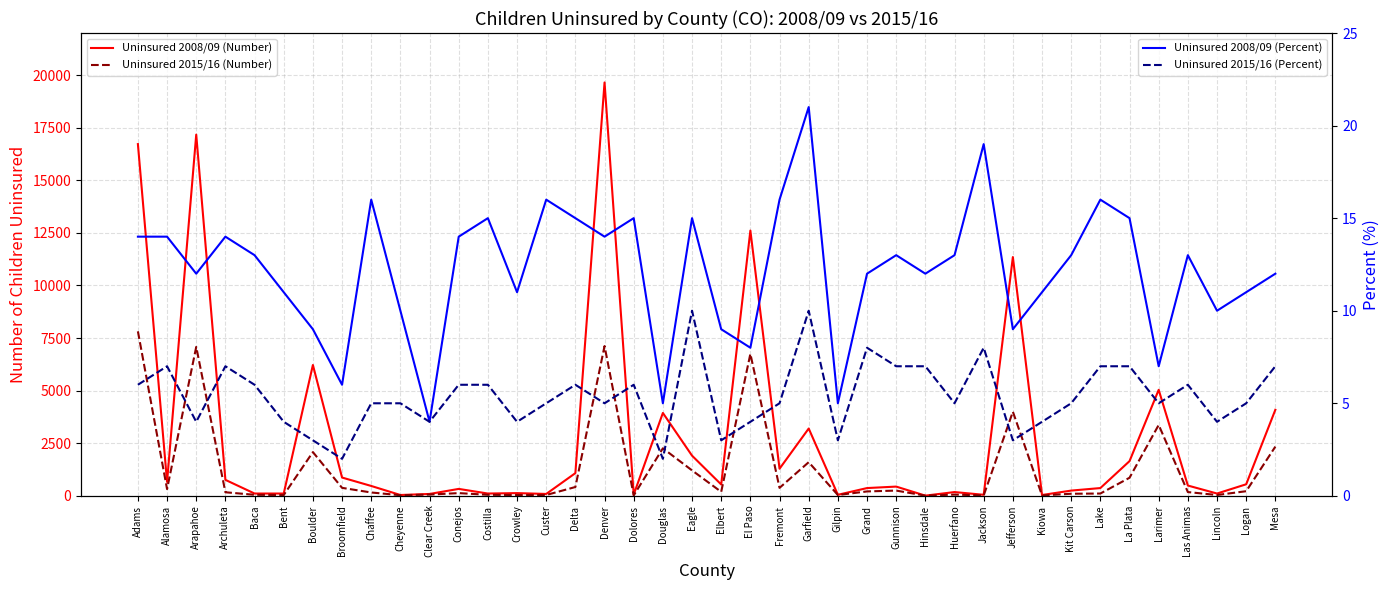

What is the spread (max minus min) of values at Archuleta?

753